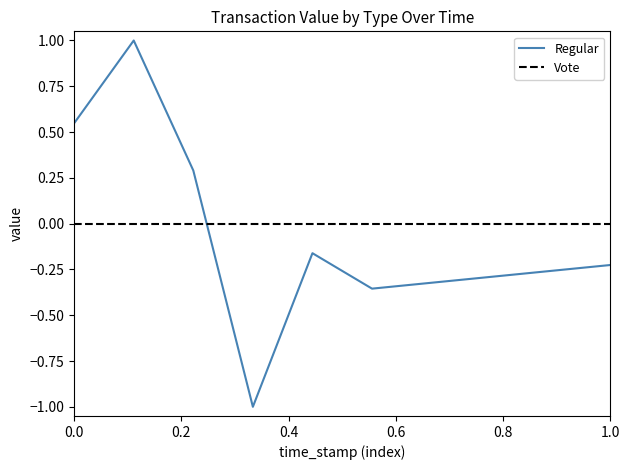

What is the minimum value shown in the chart?

-1.0